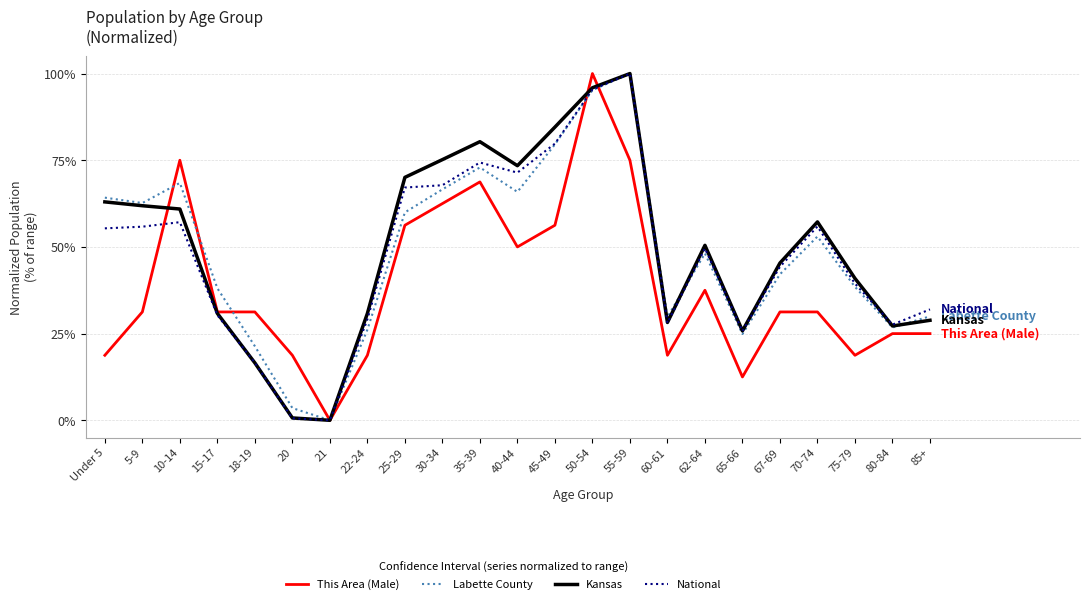

What are all the series names shown in the legend?

This Area (Male), Labette County, Kansas, National